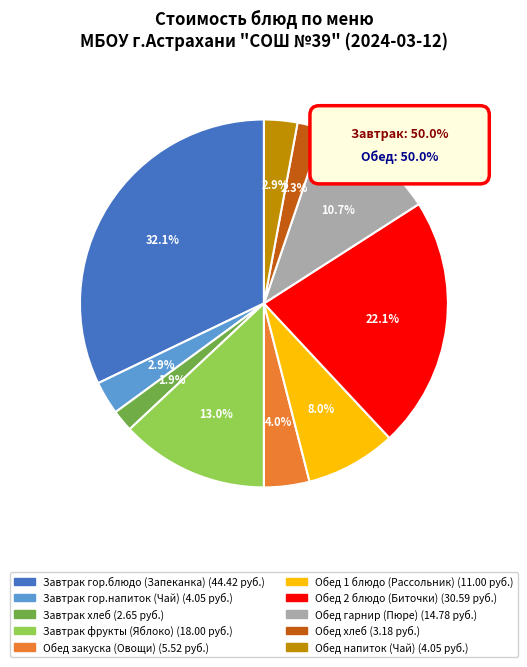

Is it true that Хлеб ржано-пшеничный is 1% of the pie?

False